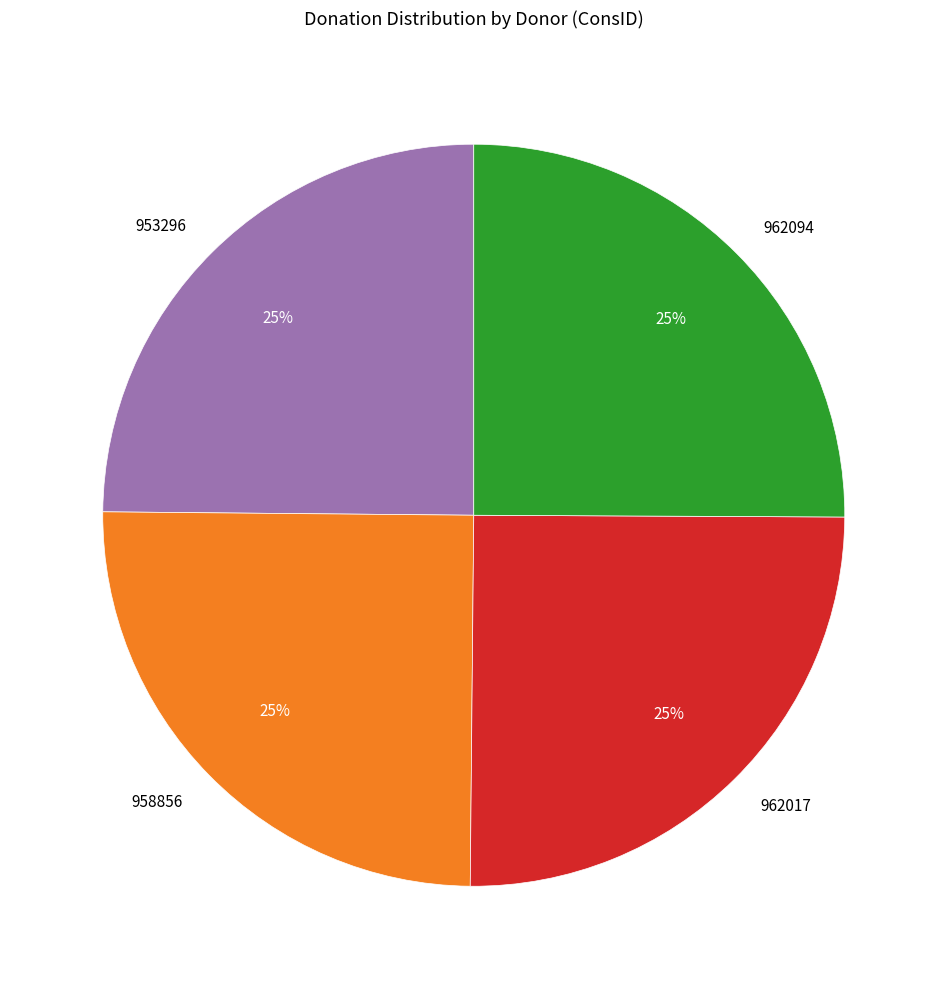

What is the ratio of the value at 958856 to the value at 962094?

1.0